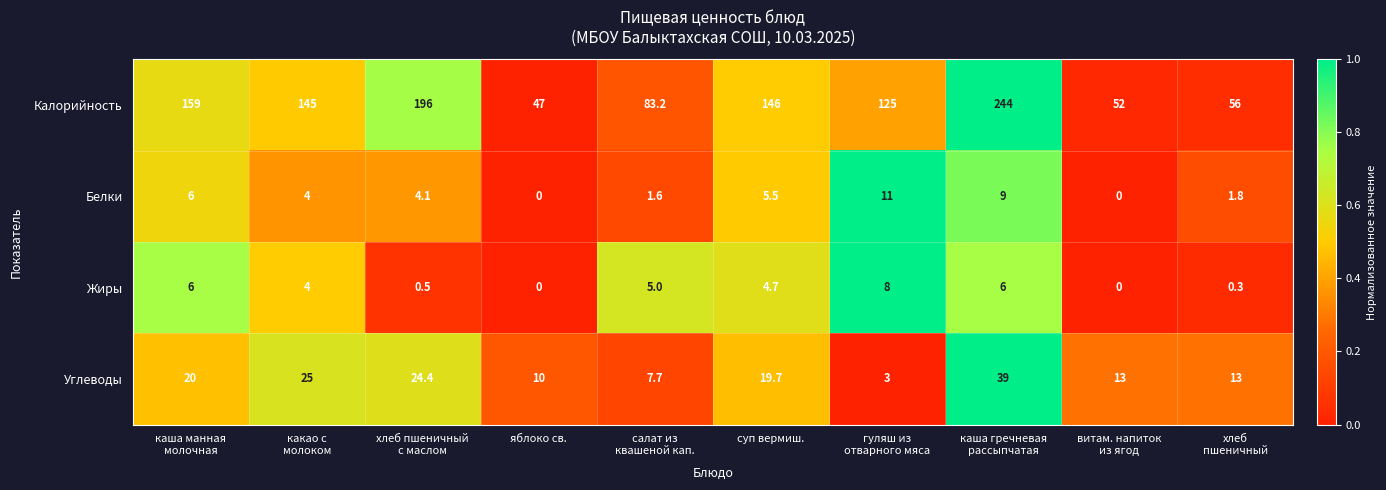

List the series in order of their peak value, lowest first.

Жиры, Белки, Углеводы, Калорийность